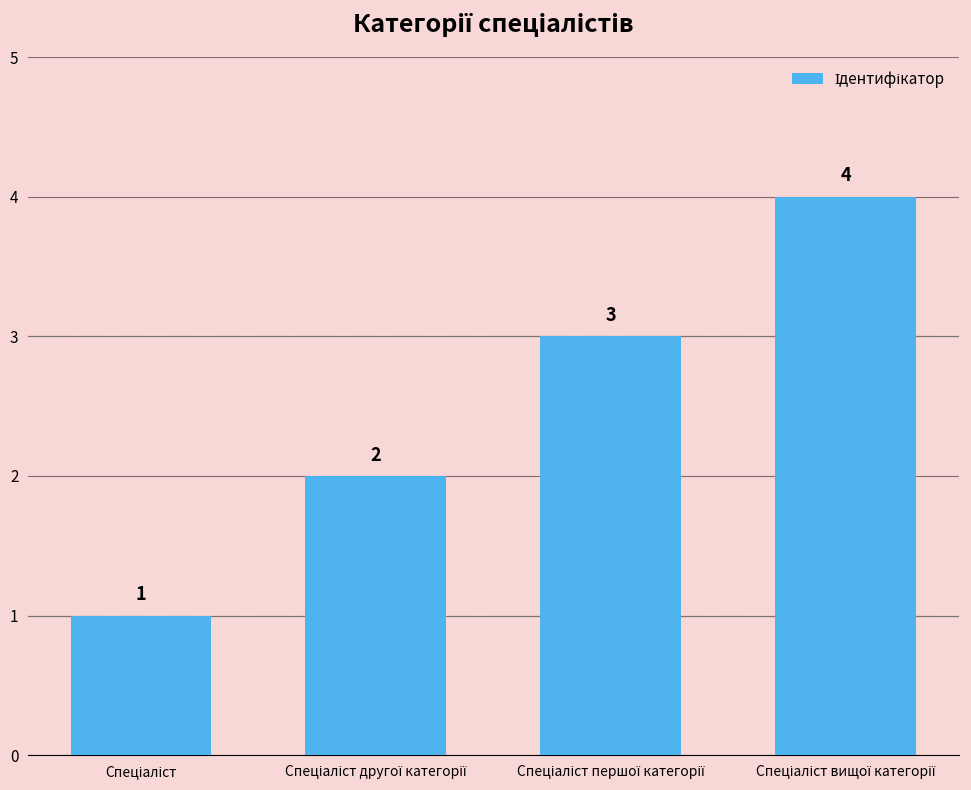

What is the maximum value shown in the chart?

4